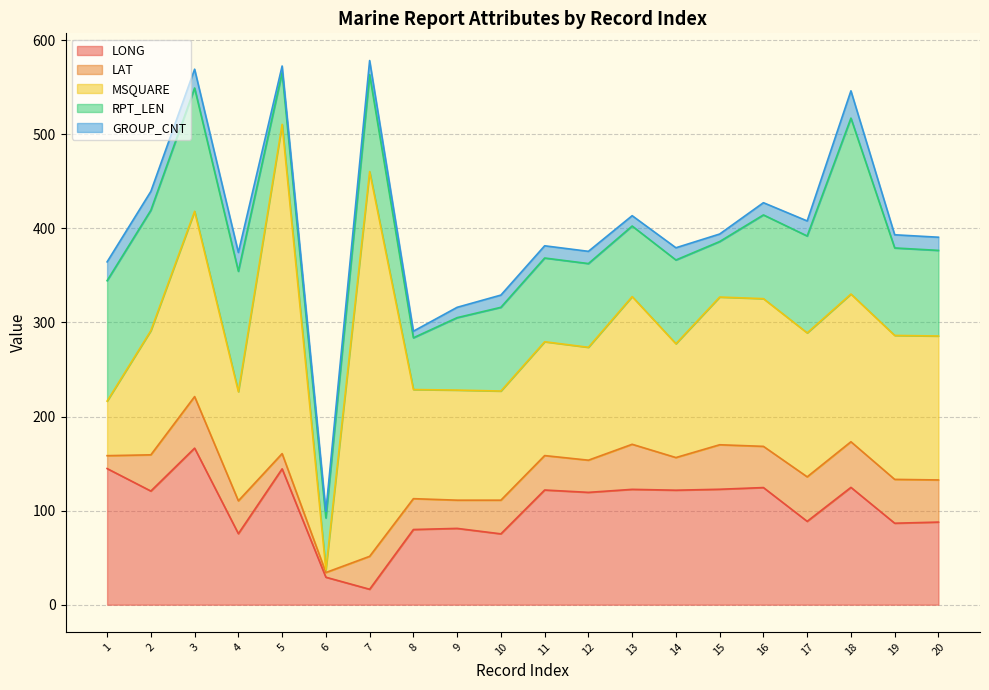

What is the smallest value displayed?

3.0